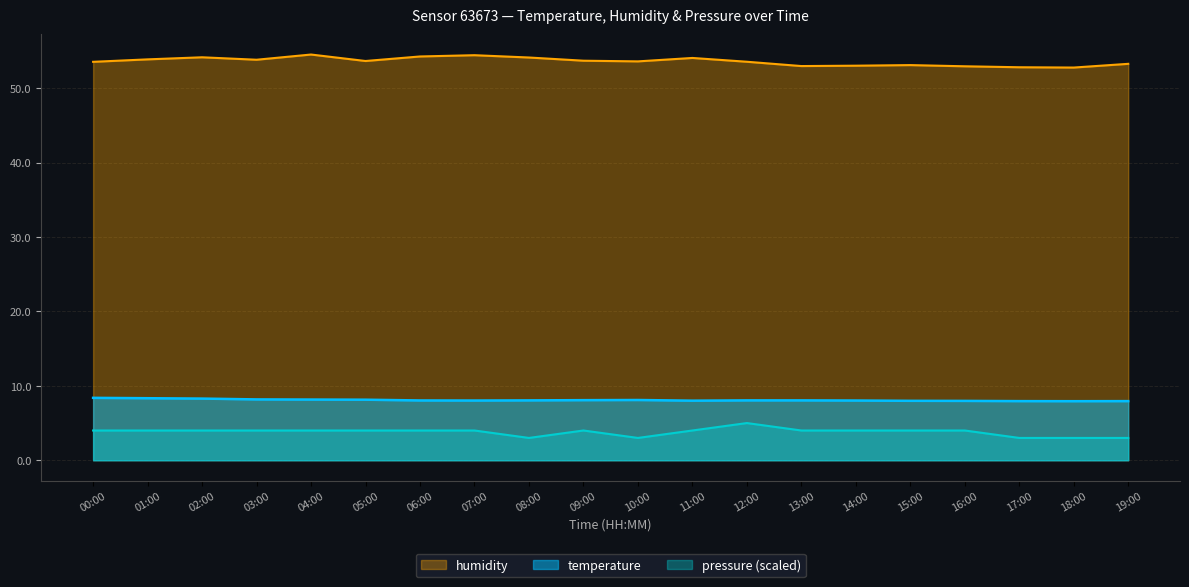

The value of pressure at 06:00 is 6.4. True or false?

False